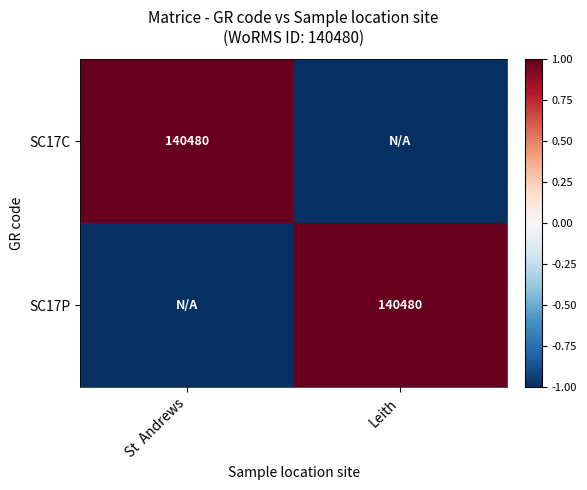

The SC17P series shows 140480 at Leith. True or false?

True